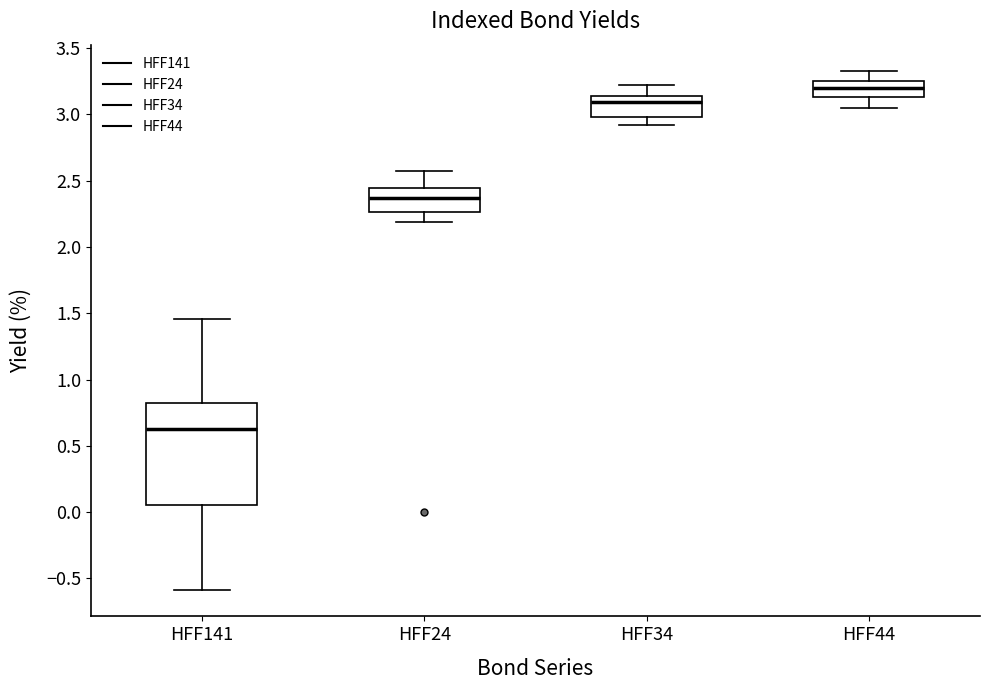

Comparing the boxes themselves (not the whiskers), which one is the tallest?

HFF141